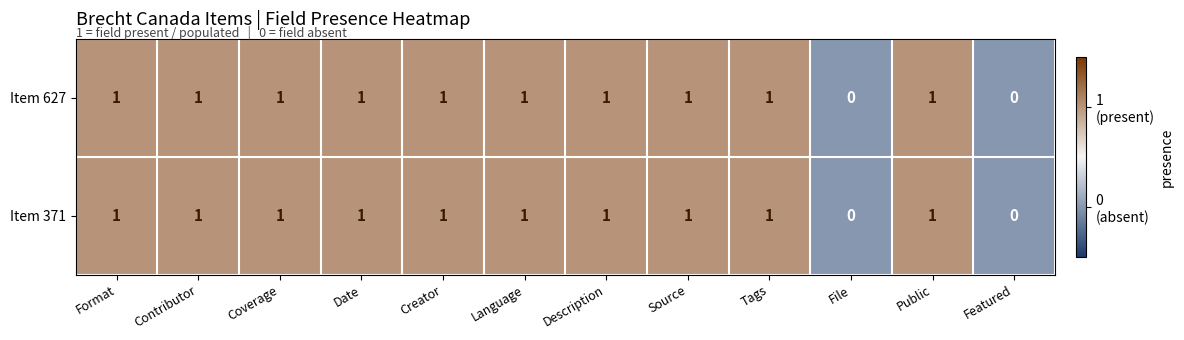

Count the Item 371 values in the range 1 to 2.

10